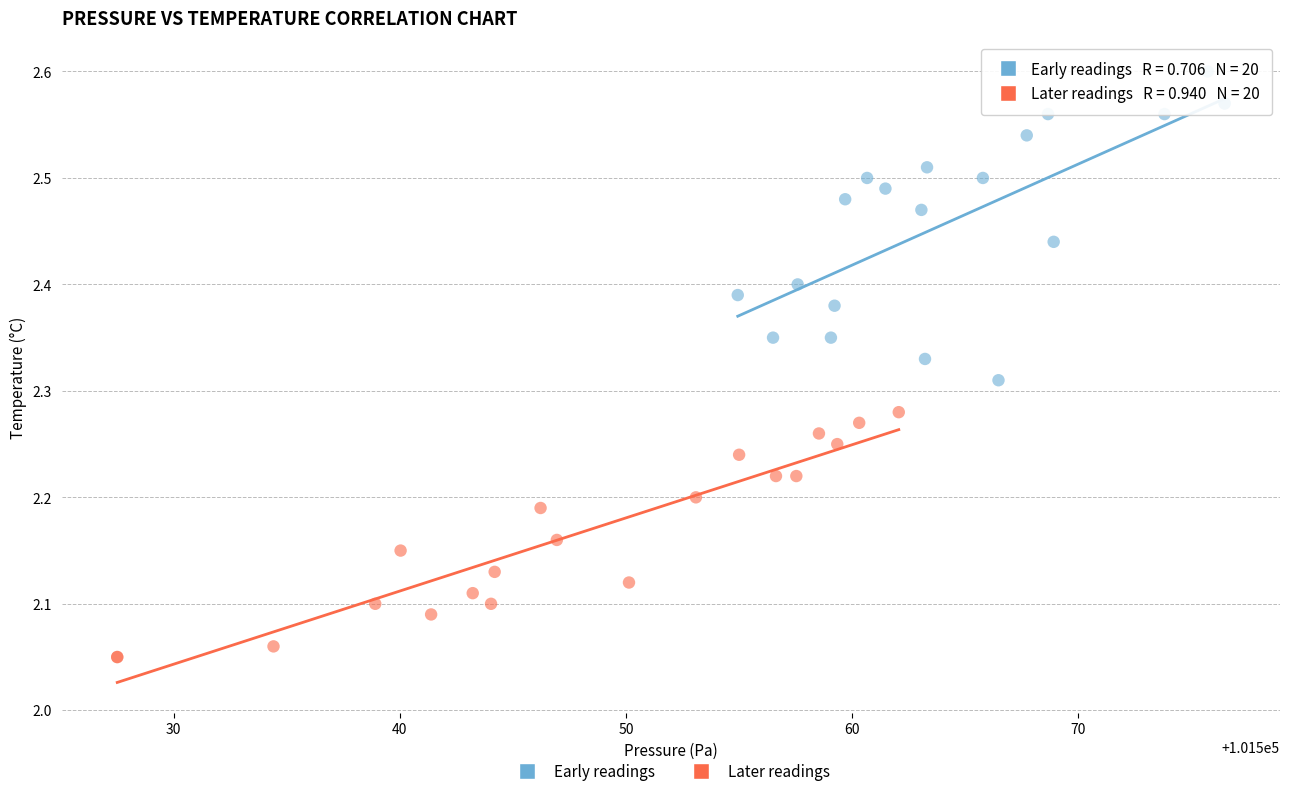

What are all the series names shown in the legend?

Early readings, Later readings